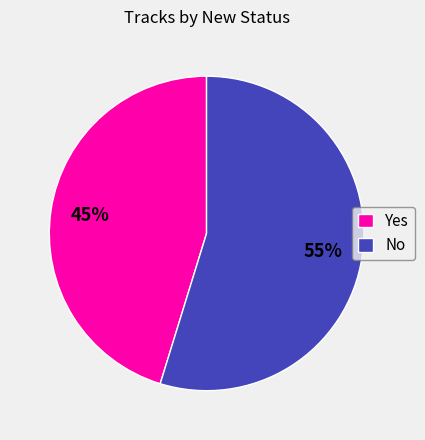

Do Yes and No together represent more than half of the pie?

Yes